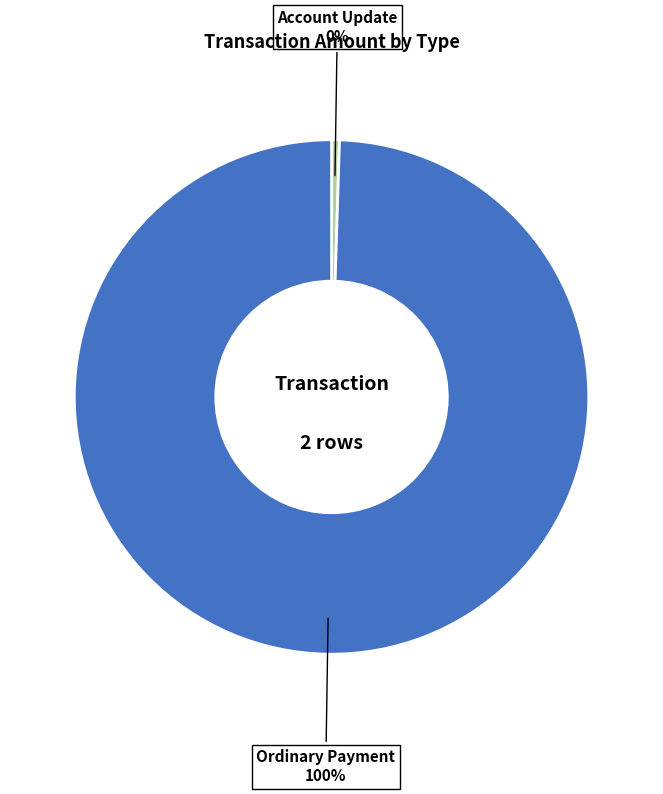

Count the number of slices in the pie.

2